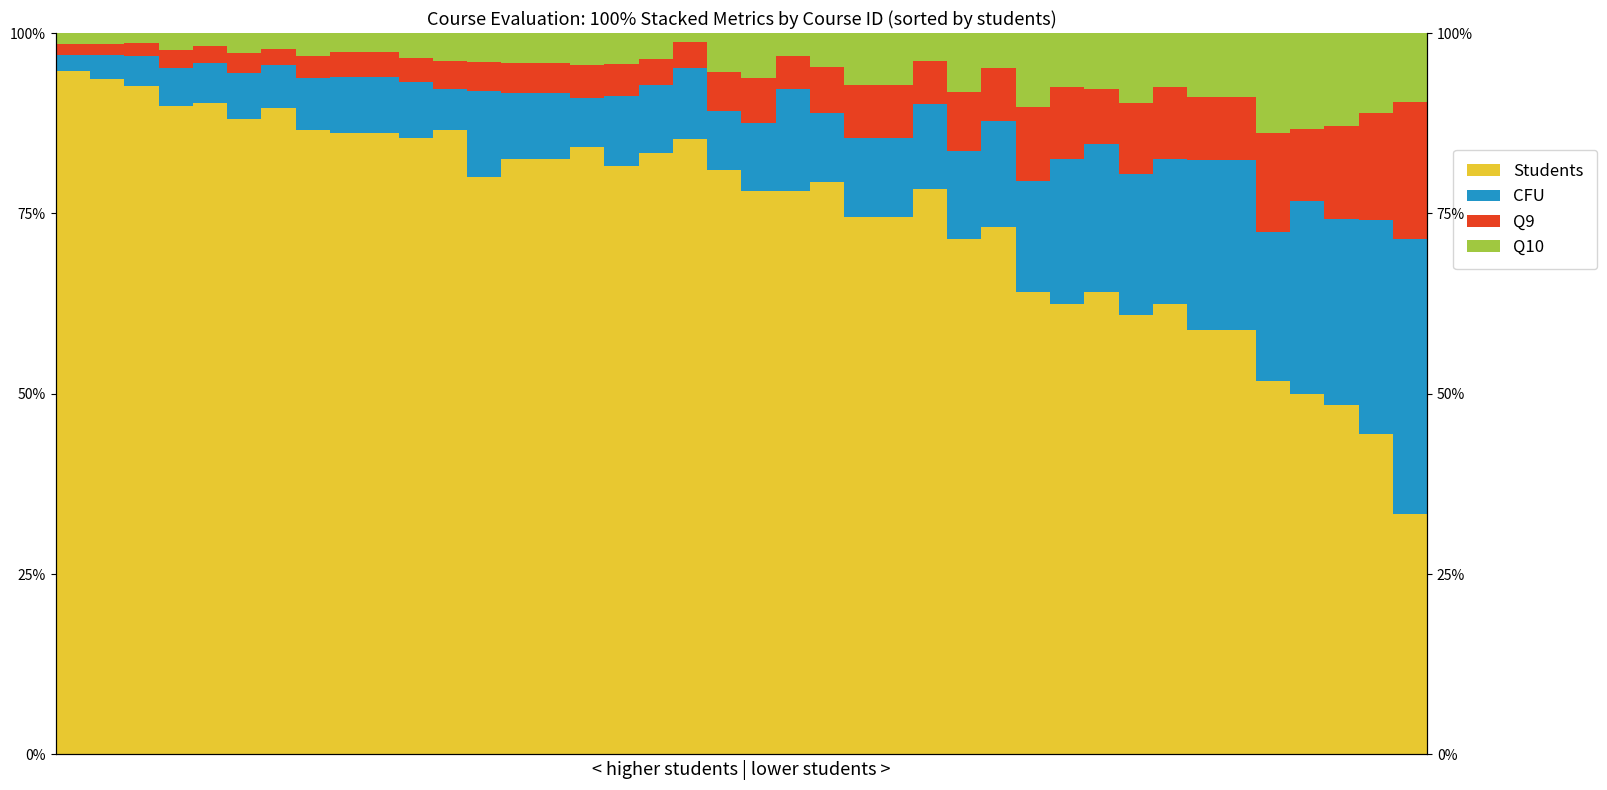

What is the sum of the Students values at 15 and 20?

162.4